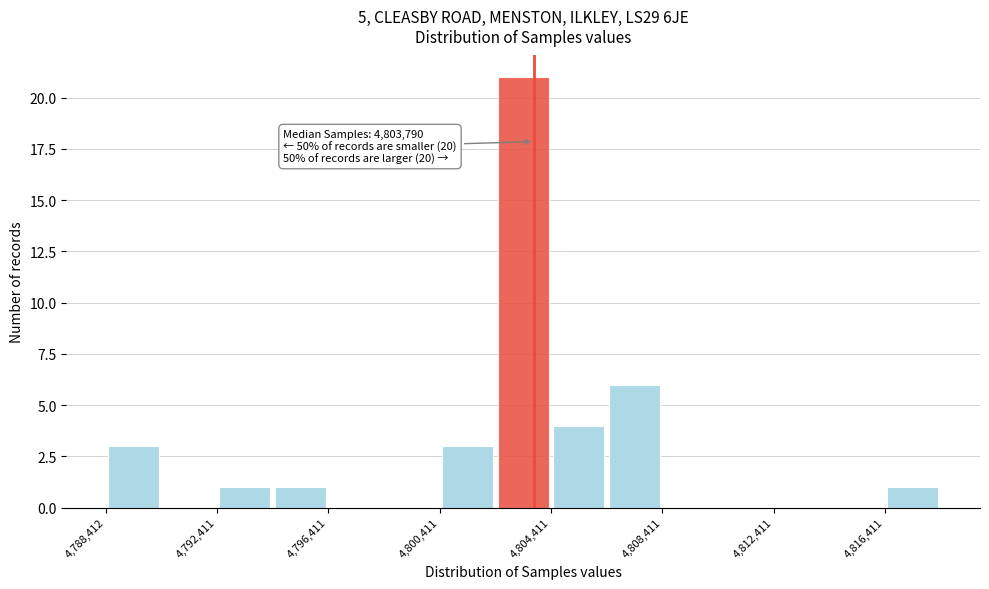

Around what value on the x-axis is the tallest bar? Give the approximate position of its centre, as read against the axis.

4803500